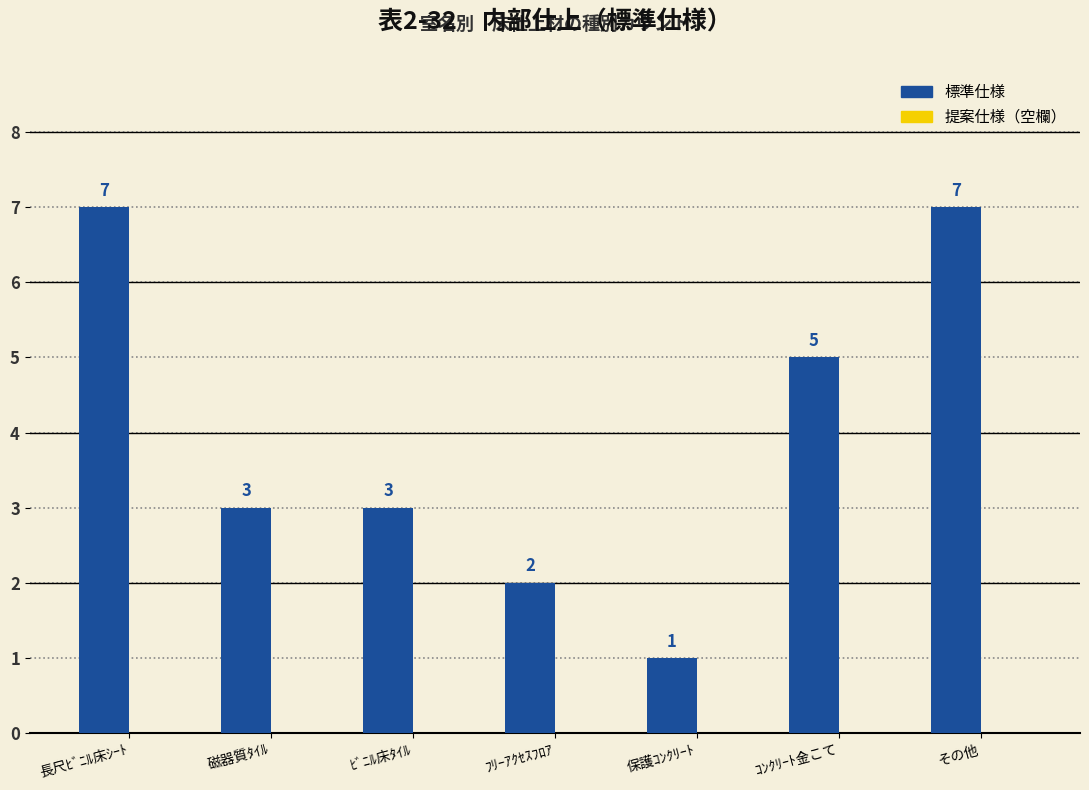

What is the label of the 6th bar from the left?

ｺﾝｸﾘｰﾄ金こて